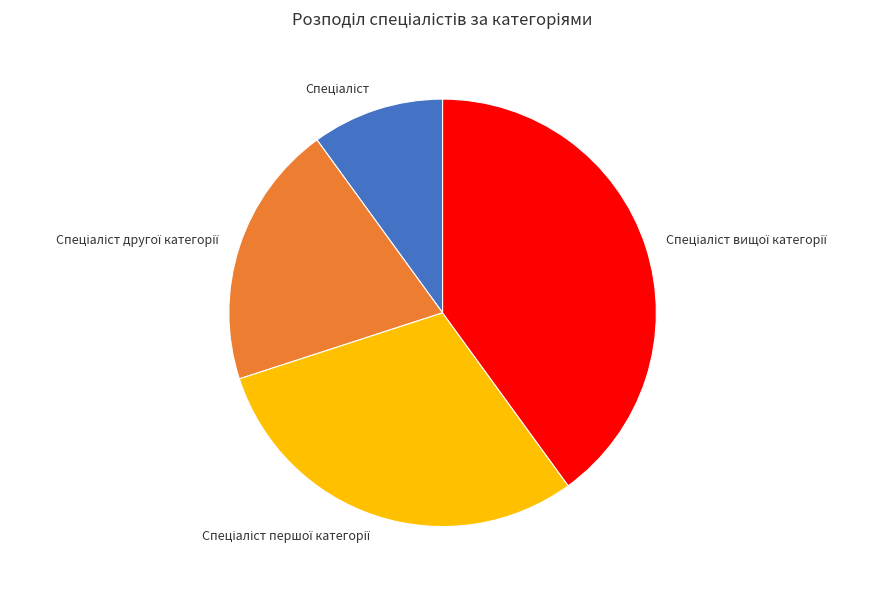

Is there any slice that represents more than half of the pie?

No